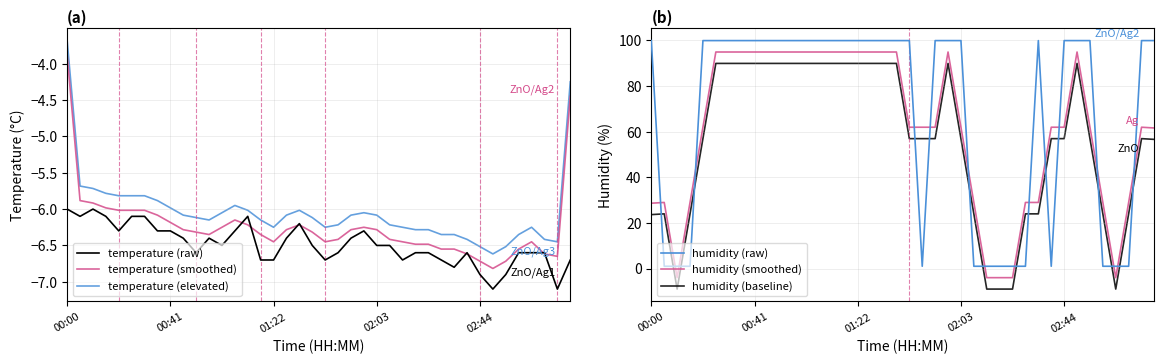

What is the highest value of the temperature (smoothed) series?

-3.9